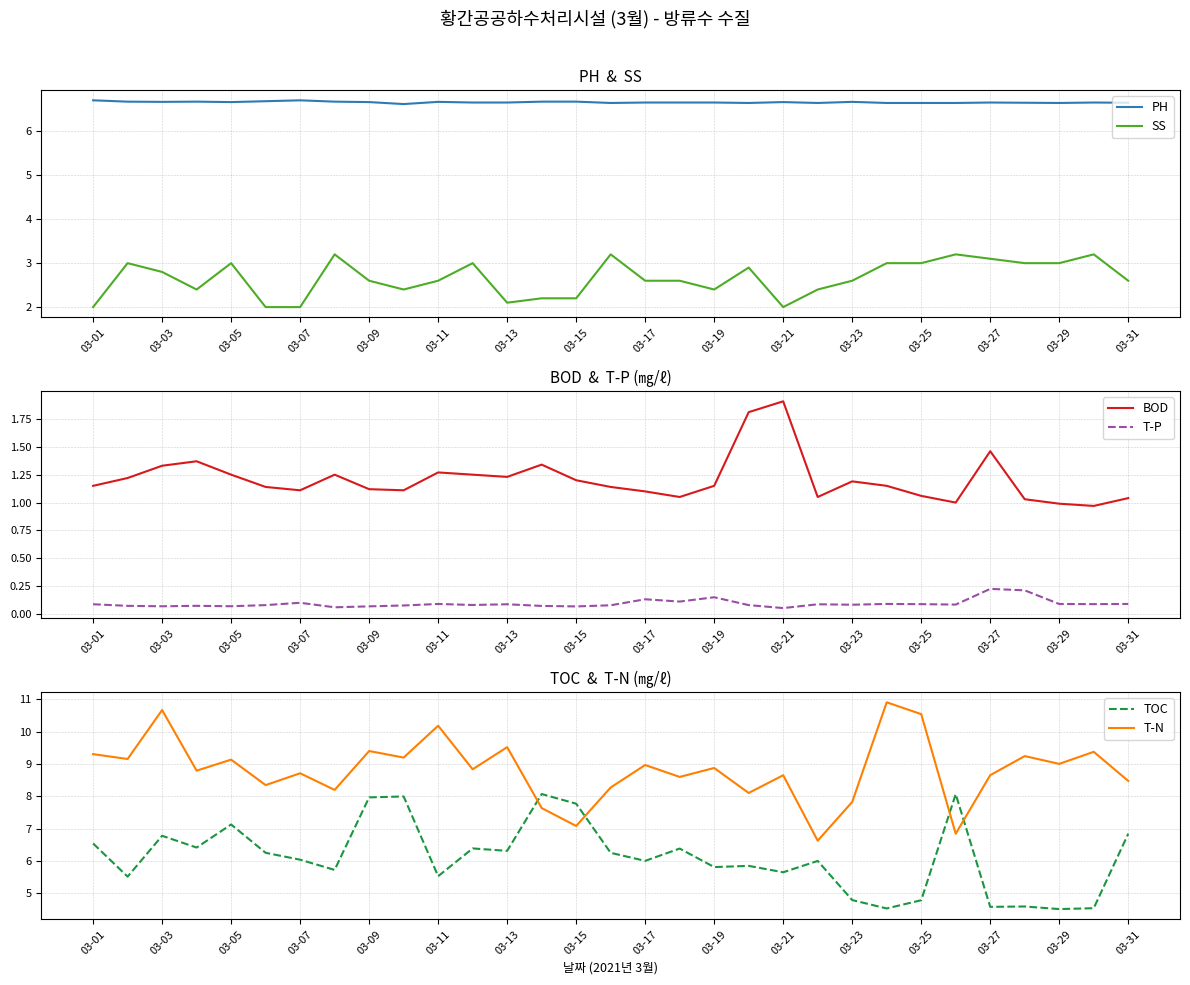

What is the greatest value displayed?

10.9